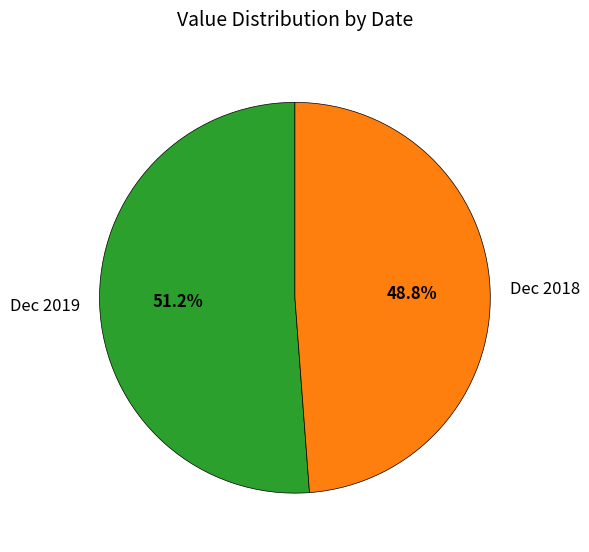

Rank the categories by value from highest to lowest.

Dec 2019, Dec 2018